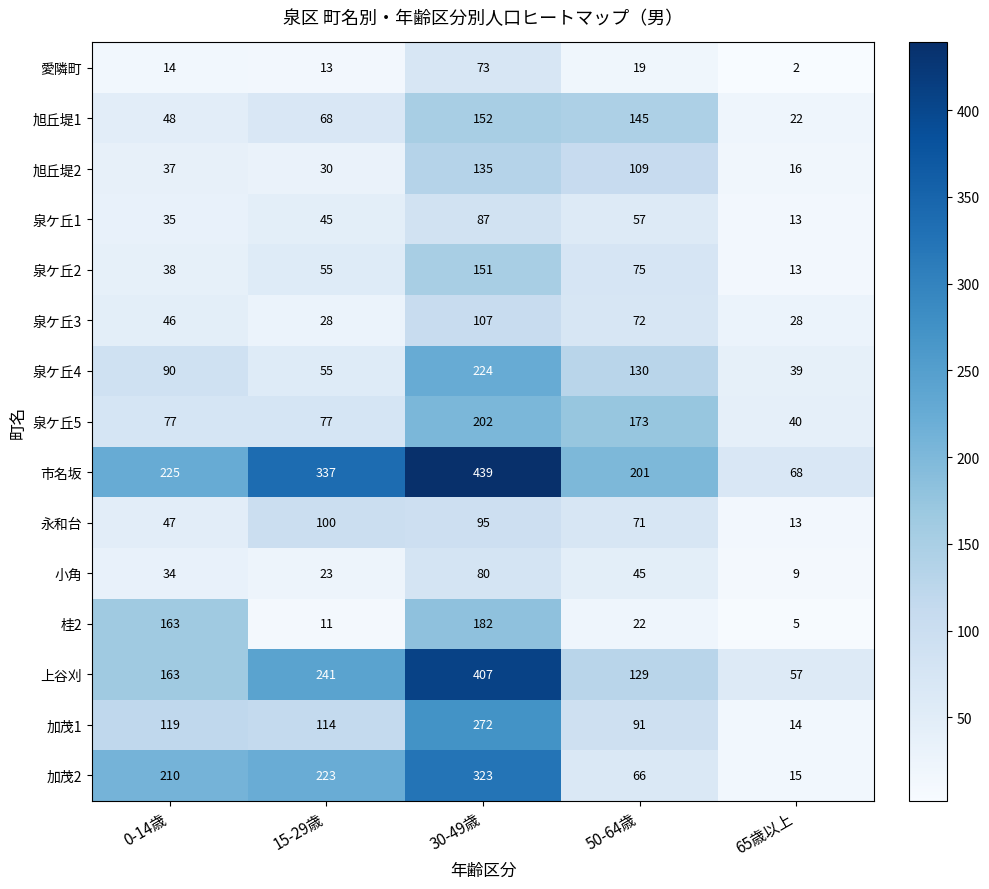

At how many categories does at least one series exceed 38?

5